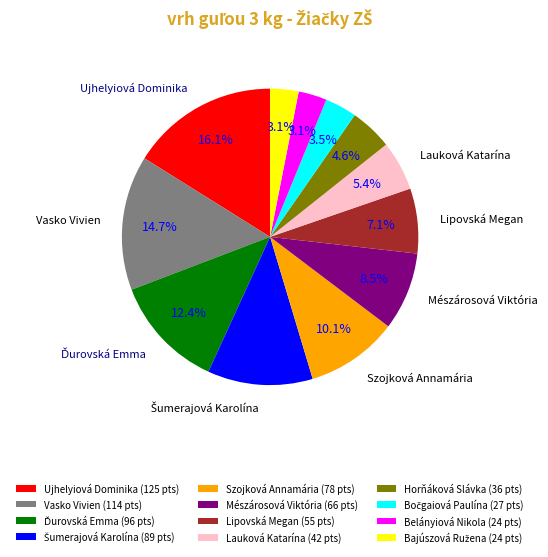

How many segments does this pie chart have?

12